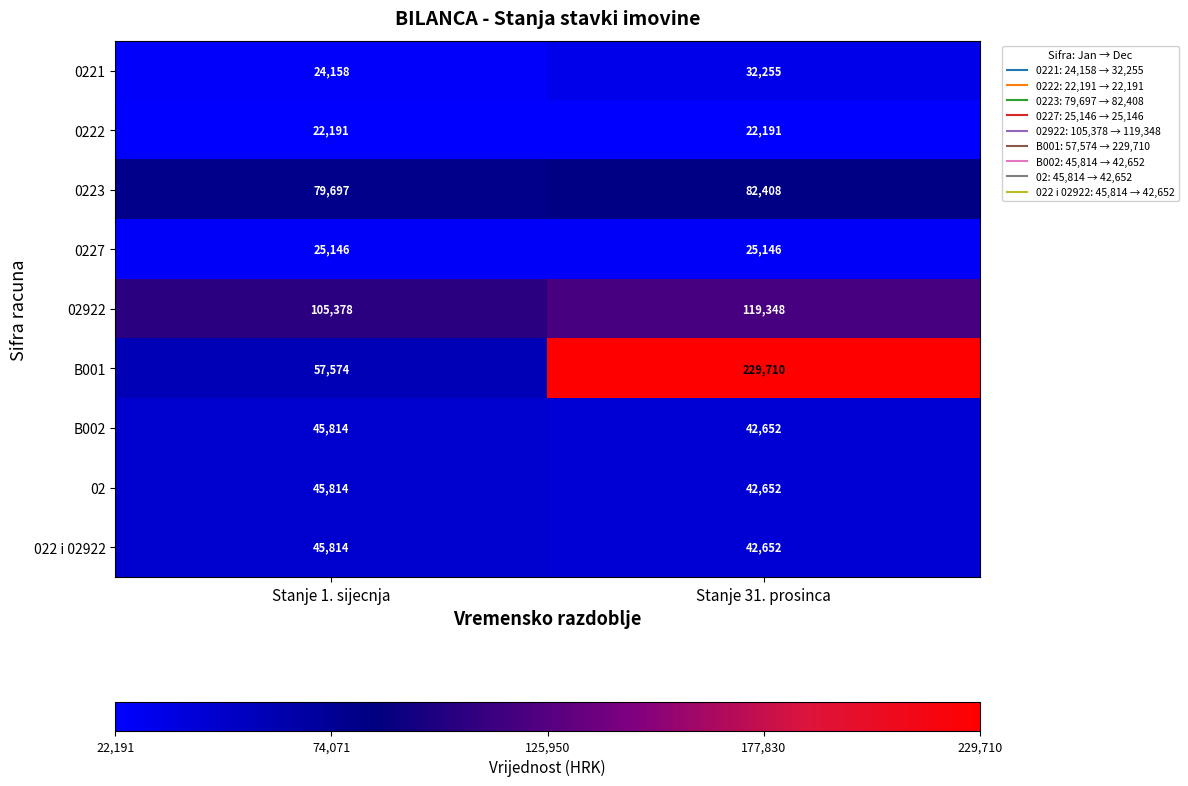

Is it true that 0221 equals 32255 at Stanje 31. prosinca?

True